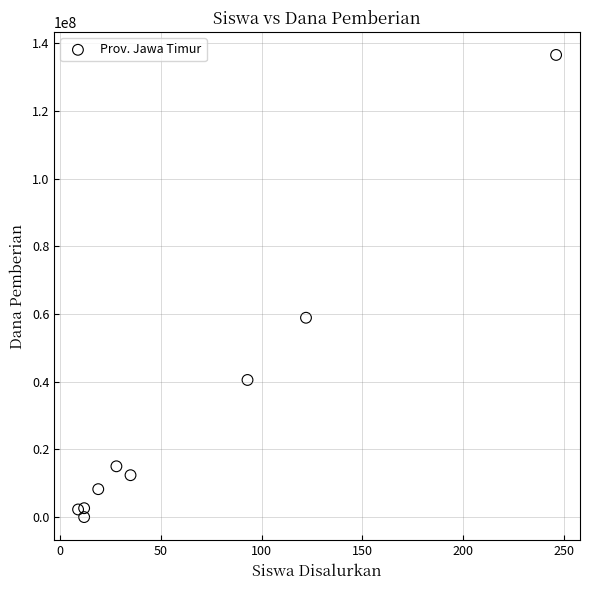

What Y value in the scatter plot is closest to 68250000?

58875000